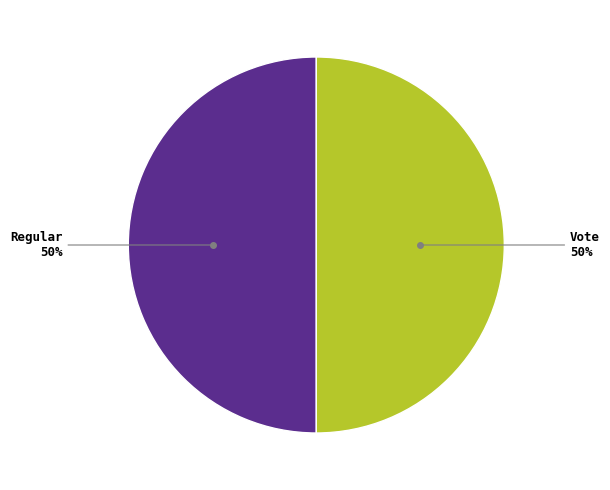

To the nearest percent, what is the average slice percentage?

50%